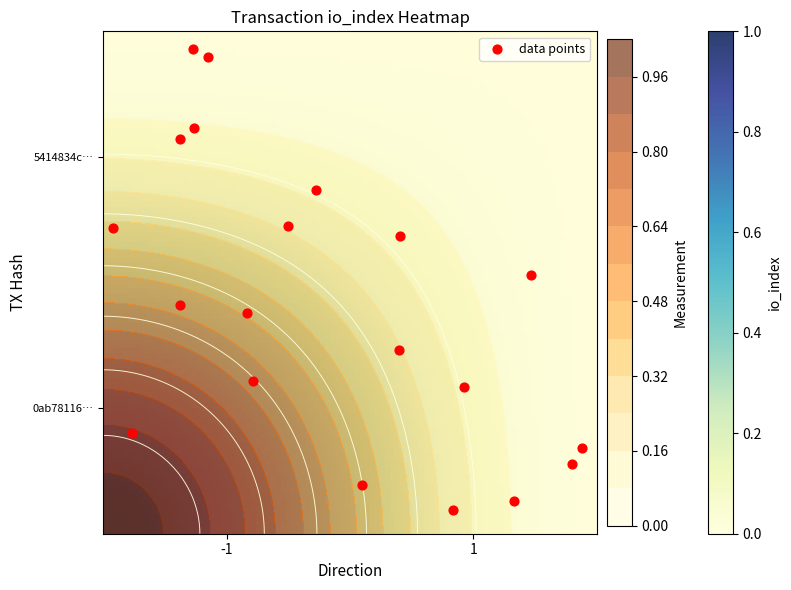

The 0ab781166f655db492925fe1cb665e8ca2f68d2 series shows 1 at -1. True or false?

True